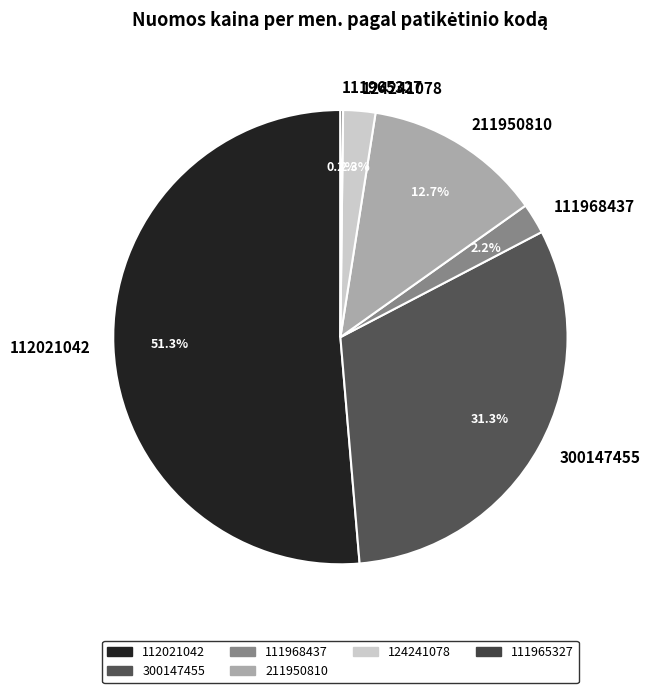

To the nearest percent, what portion does 300147455 represent?

31%